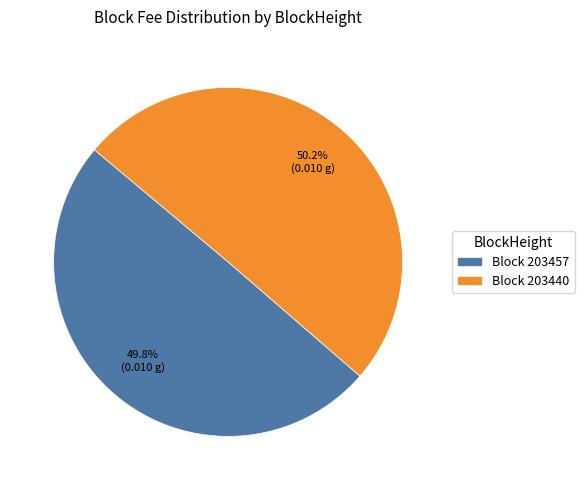

Does any single category account for the majority?

Yes